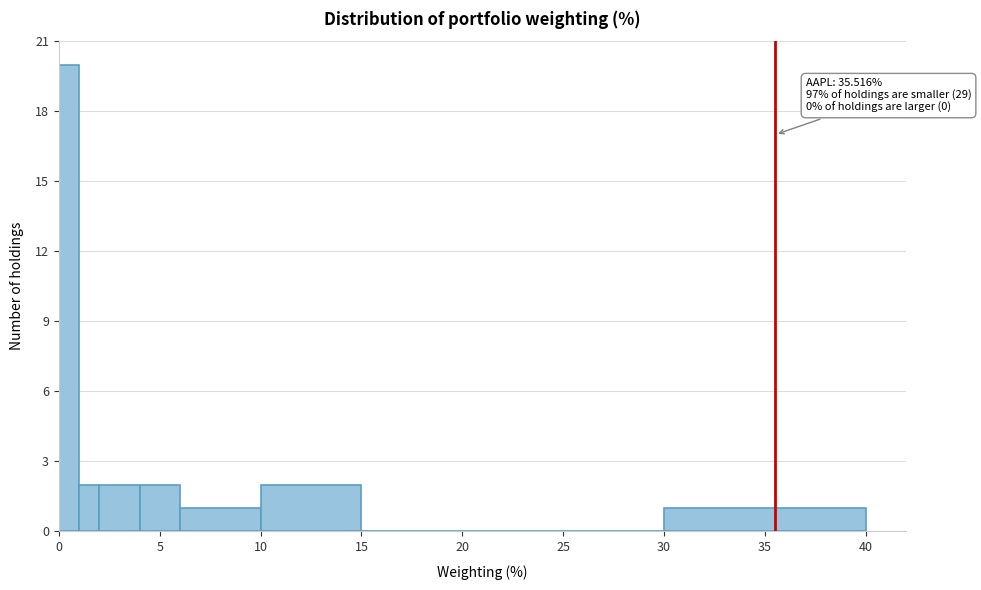

Read against the x-axis, roughly where is the centre of the tallest bar?

0.5